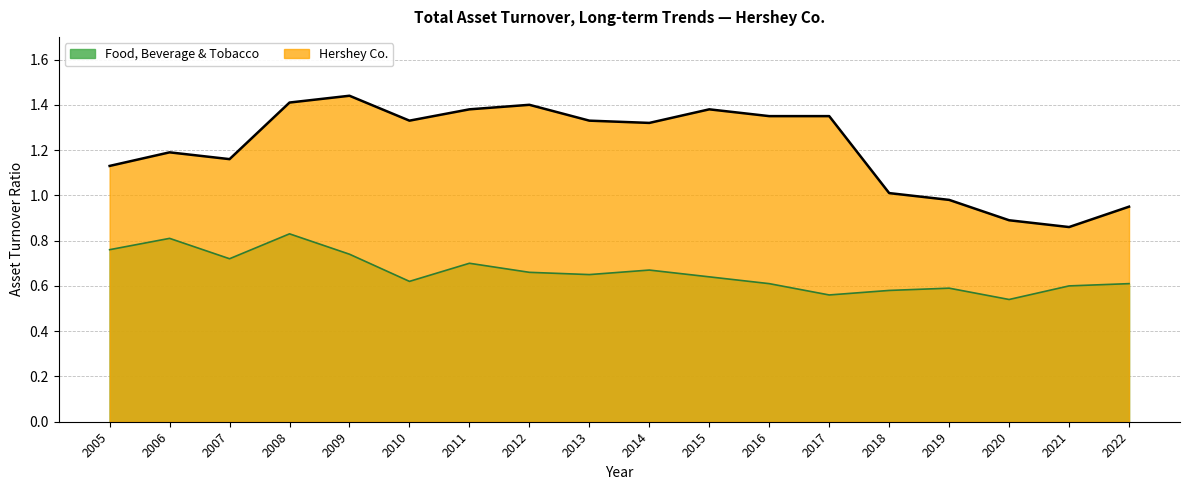

True or false: Food, Beverage & Tobacco and Hershey Co. intersect in this chart.

False